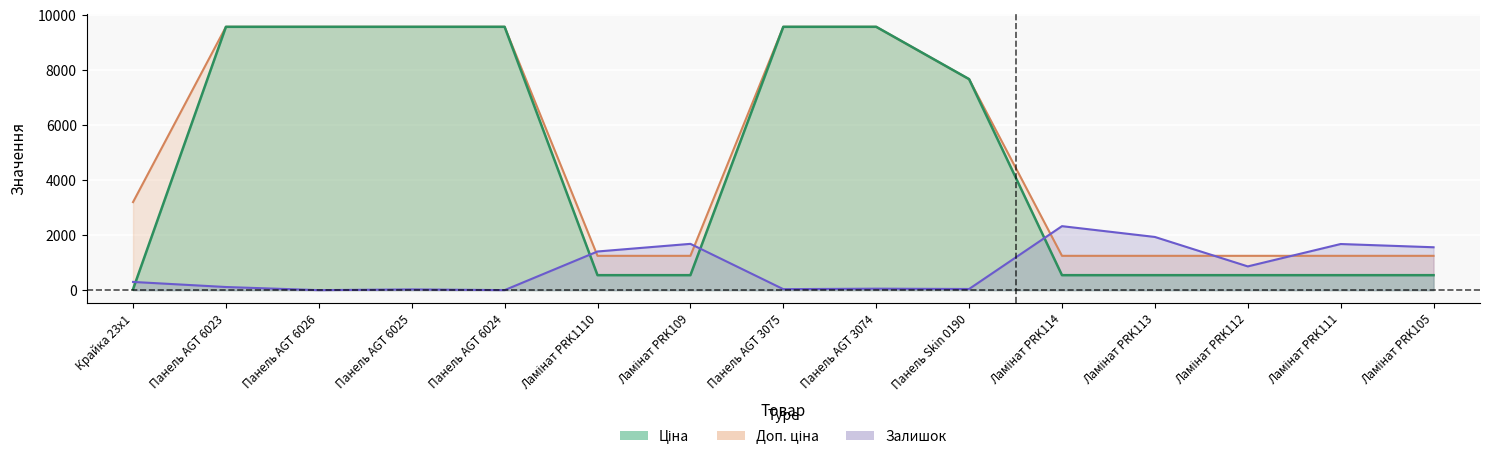

Is the value of Доп. ціна at Панель Skin 0190 greater than the value of Ціна at Ламінат PRK105?

Yes